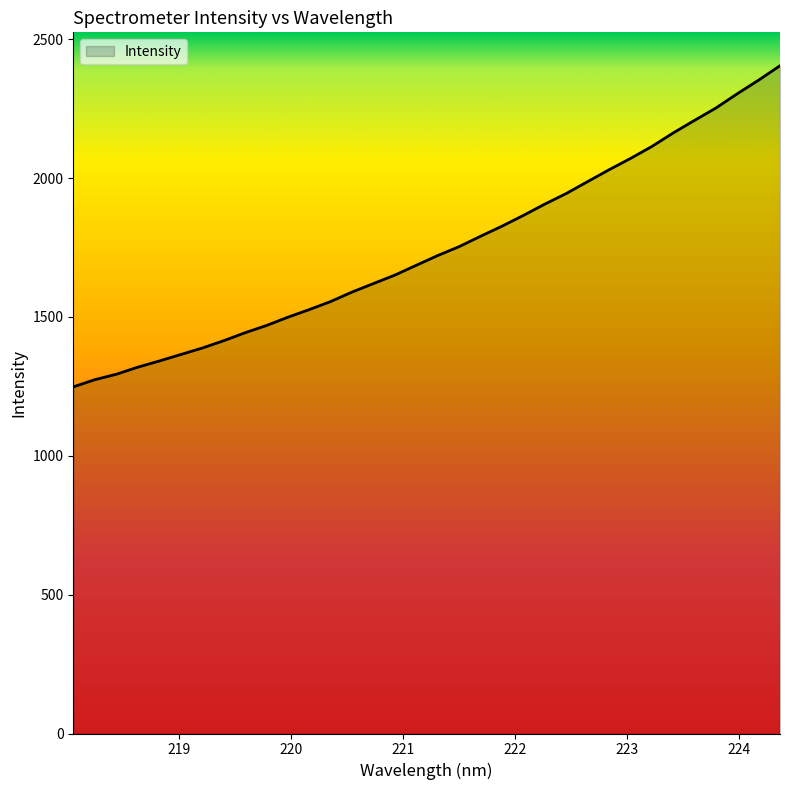

What is the greatest value displayed?

2404.6